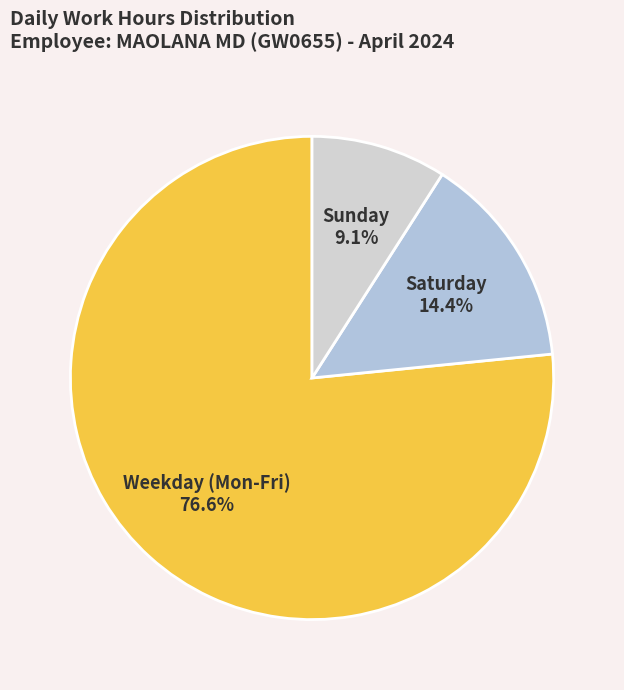

How many slices are in this pie chart?

3